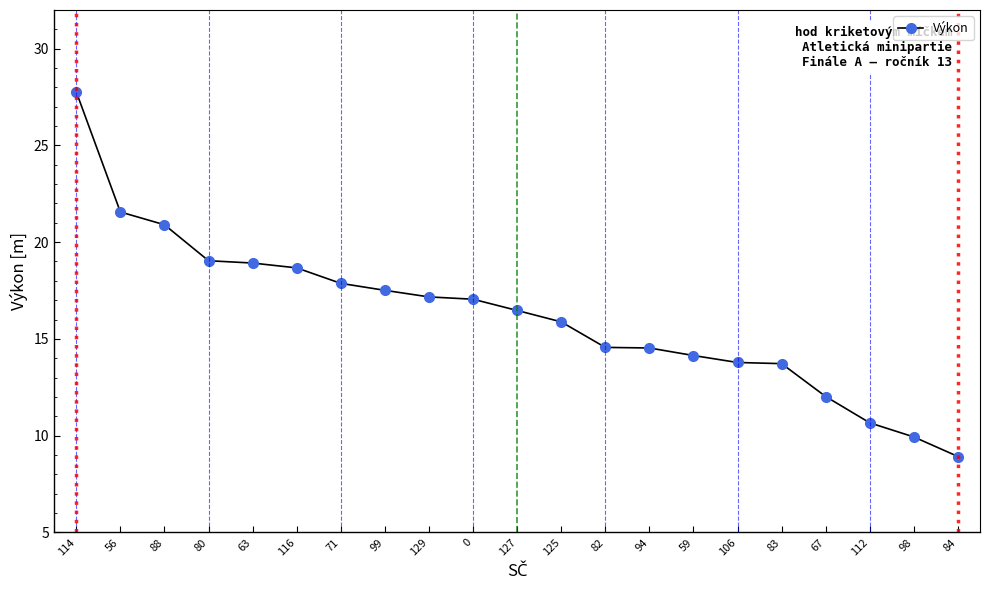

What is the average value?

16.2